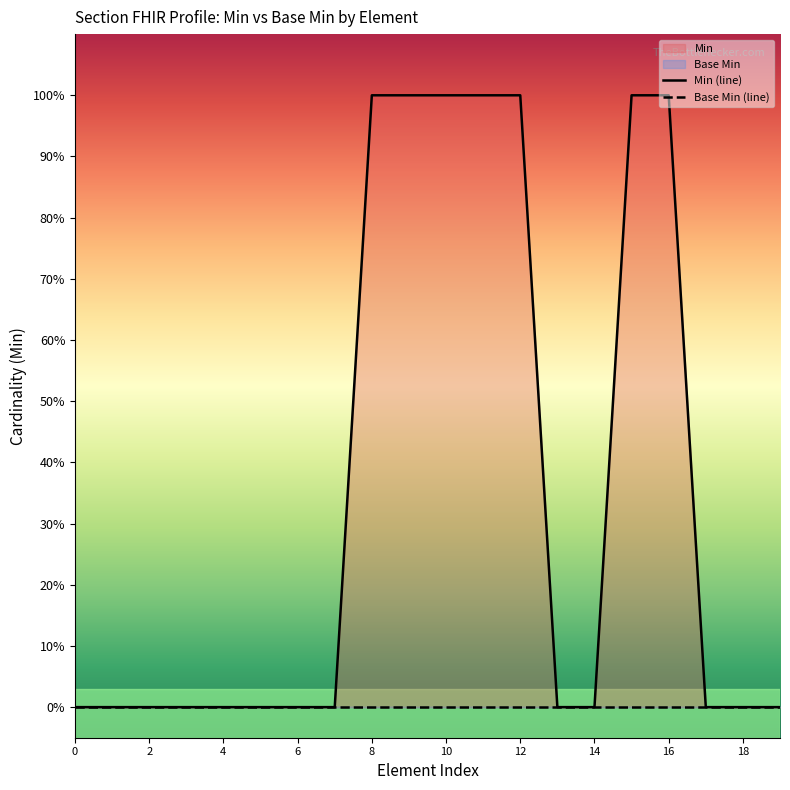

Between Section.code and Section.typeId.nullFlavor, which is larger?

Section.code